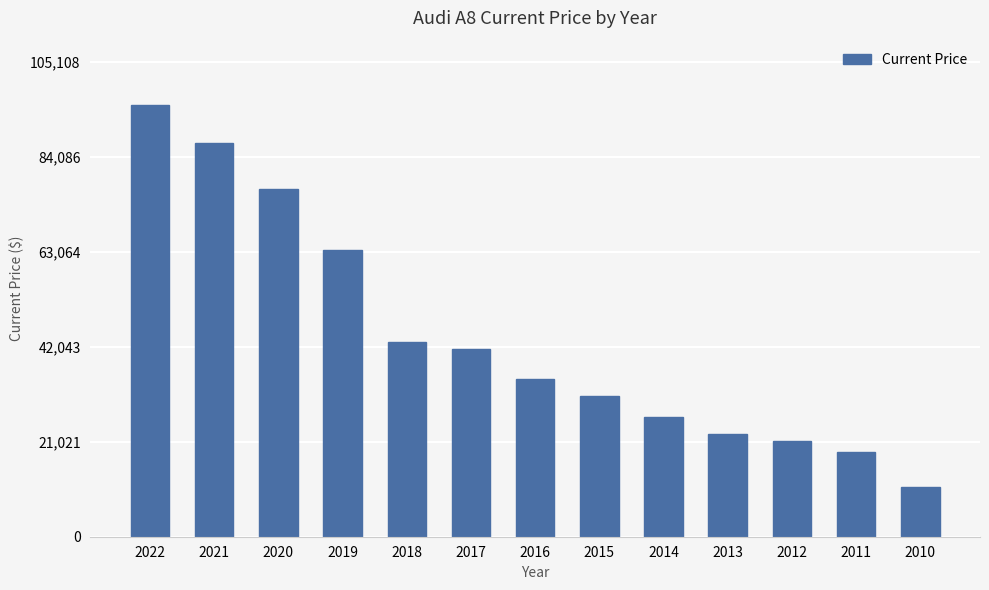

Are the bars horizontal?

No